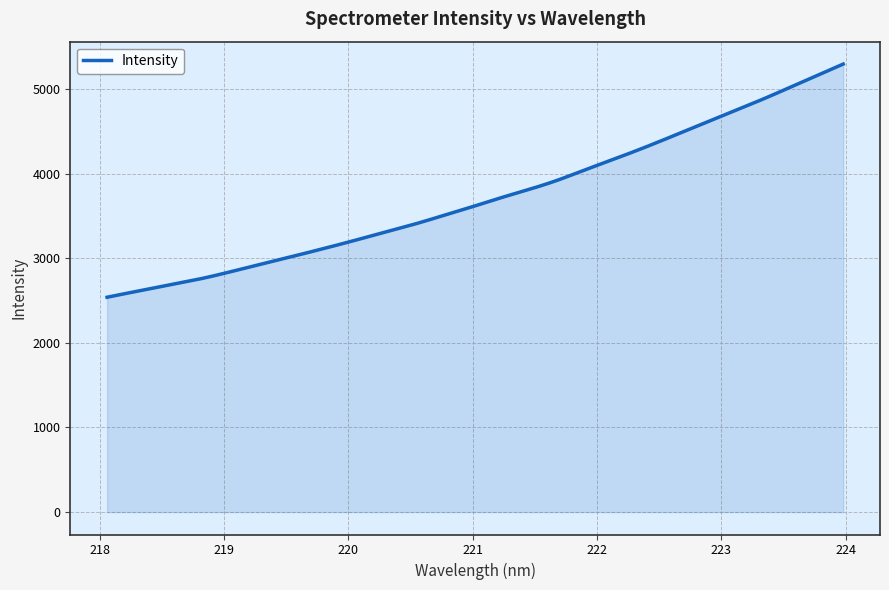

What is the maximum value shown in the chart?

5293.0